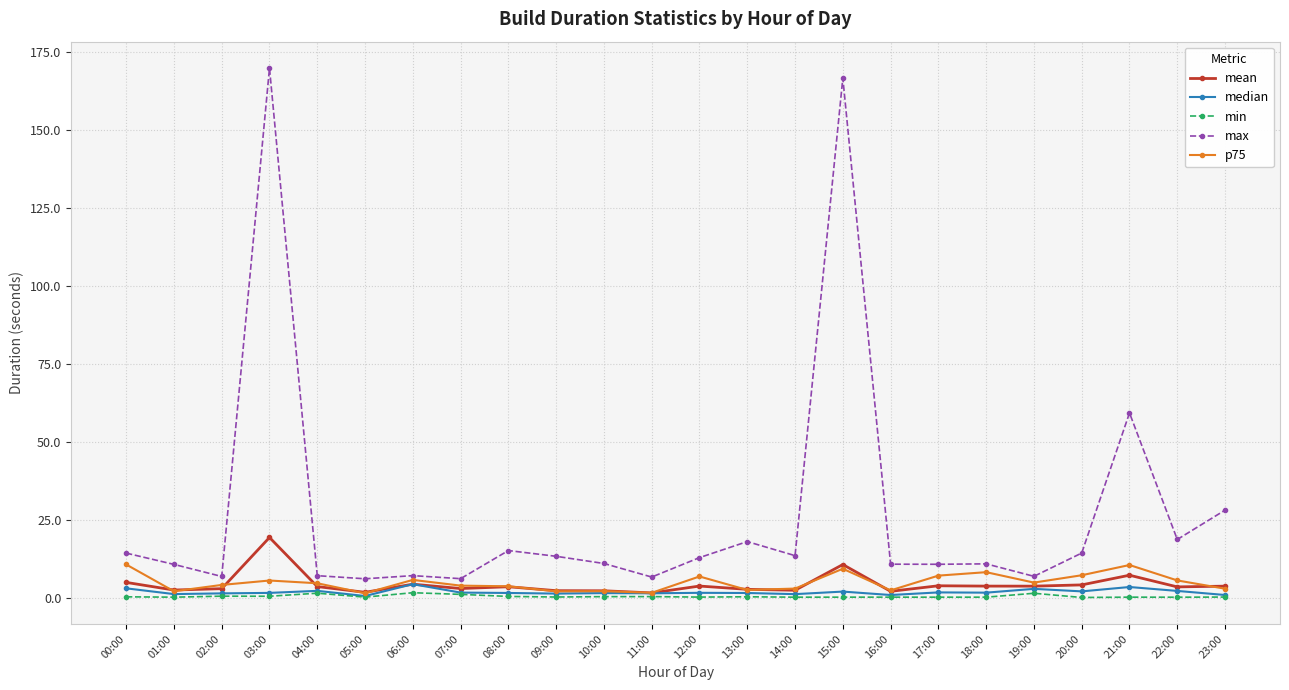

True or false: min has more than 2 points higher than both neighbors.

True